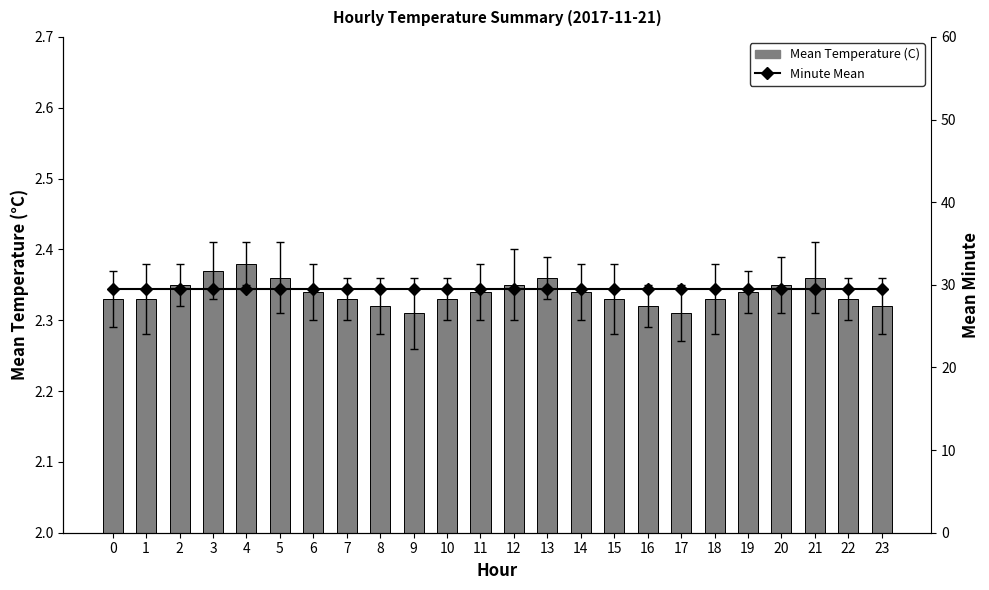

What is the value of the Mean Temperature (C) bar at the 22nd from the left?

2.4